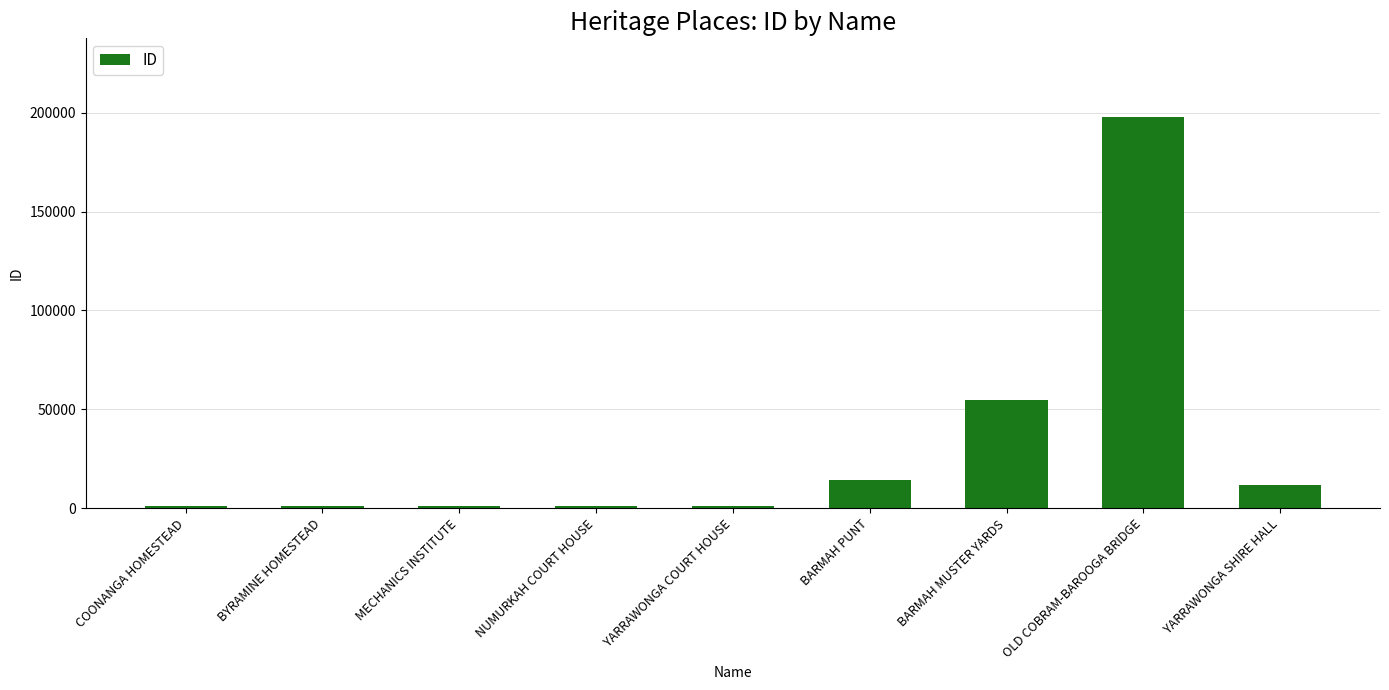

Which has a higher value, BARMAH PUNT or BARMAH MUSTER YARDS?

BARMAH MUSTER YARDS